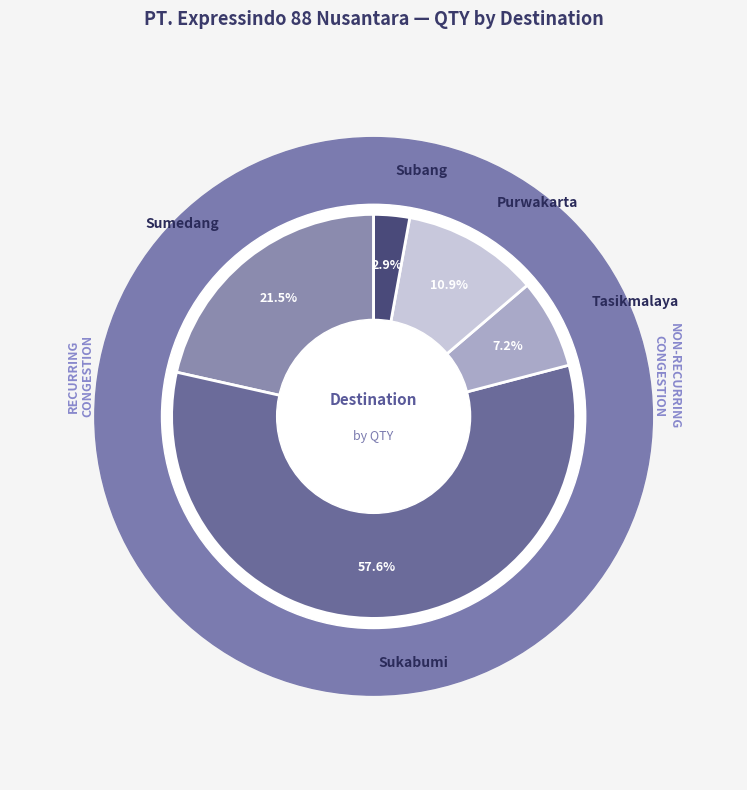

To the nearest percent, what is the combined percentage of Purwakarta and Subang?

14%